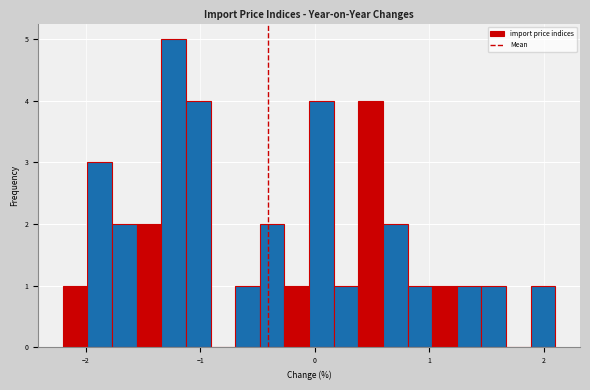

Around what value on the x-axis is the tallest bar? Give the approximate position of its centre, as read against the axis.

-1.2